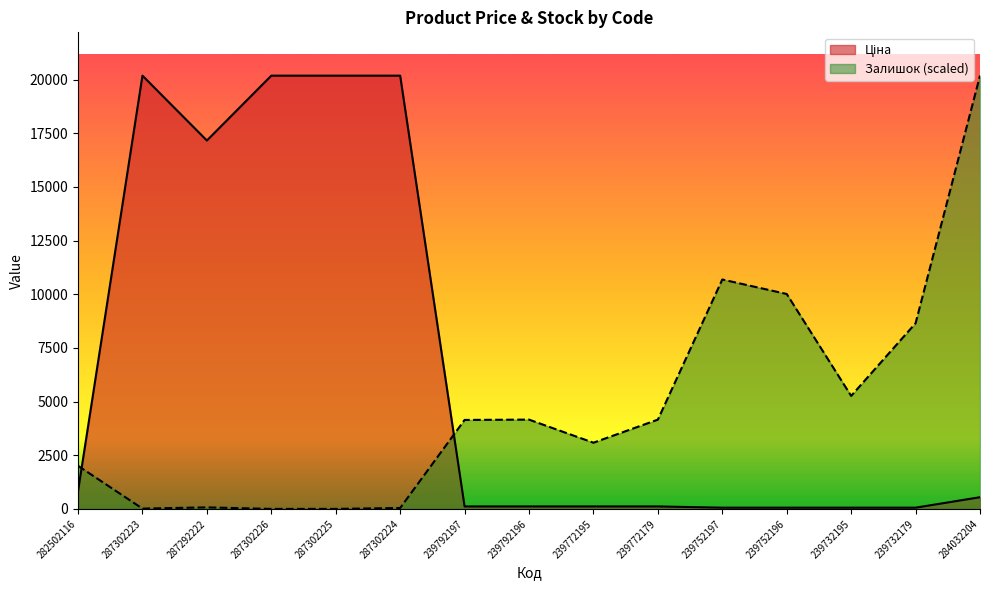

In Залишок, how many points are higher than both neighbors (excluding endpoints)?

3